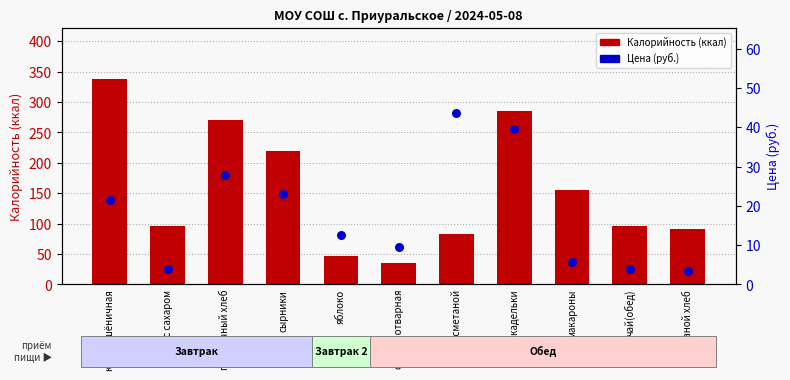

Which series contains the highest Y value?

Калорийность (ккал)